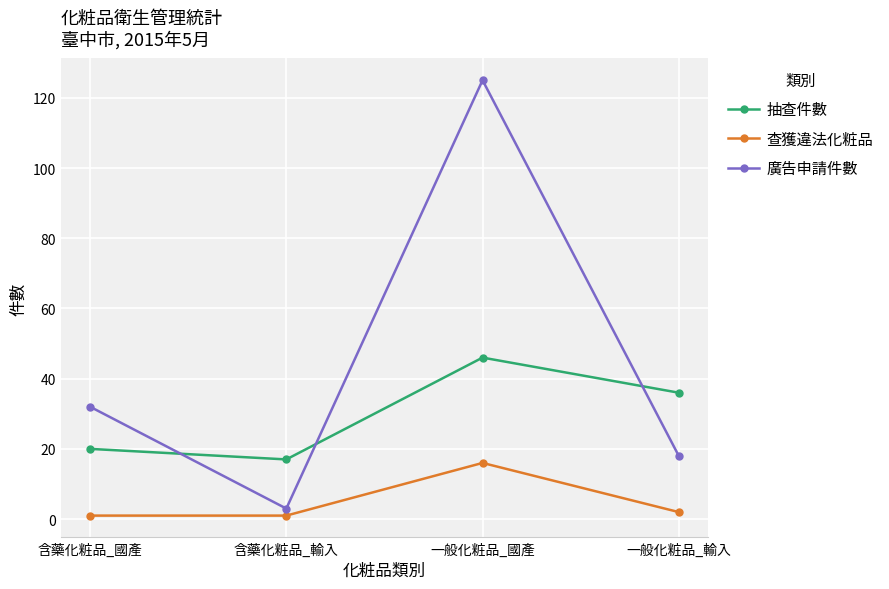

List the series in order of their overall mean, highest first.

廣告申請件數, 抽查件數, 查獲違法化粧品